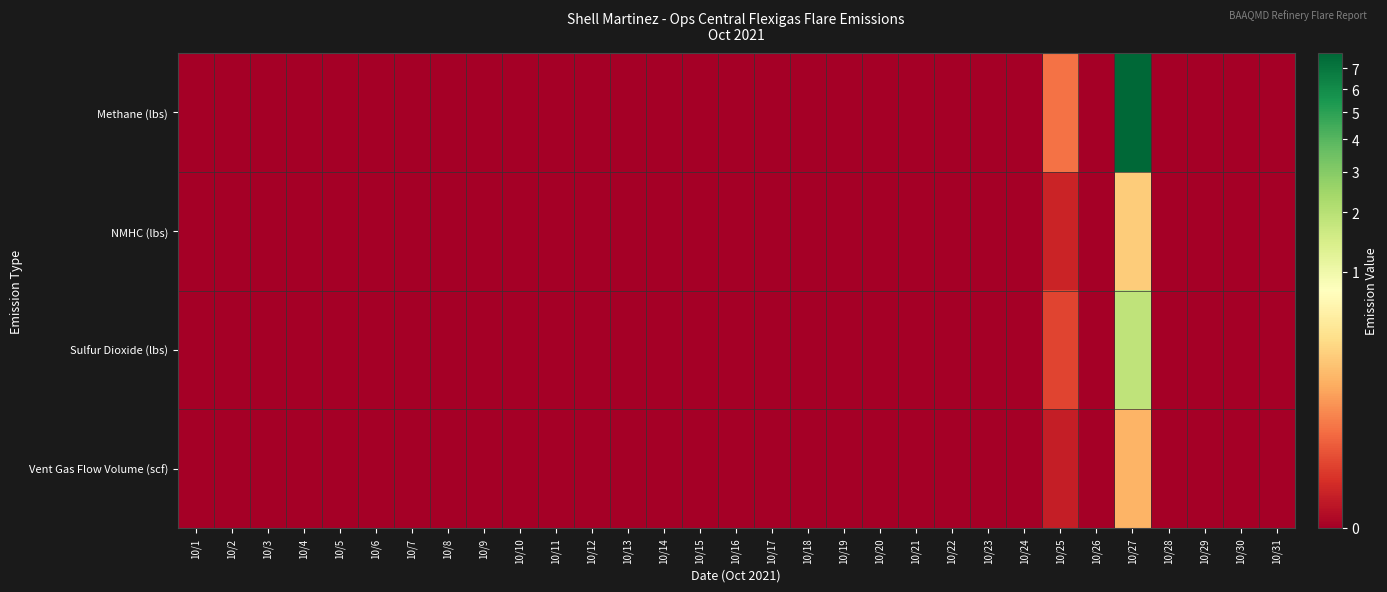

At how many categories does at least one series exceed 2?

1